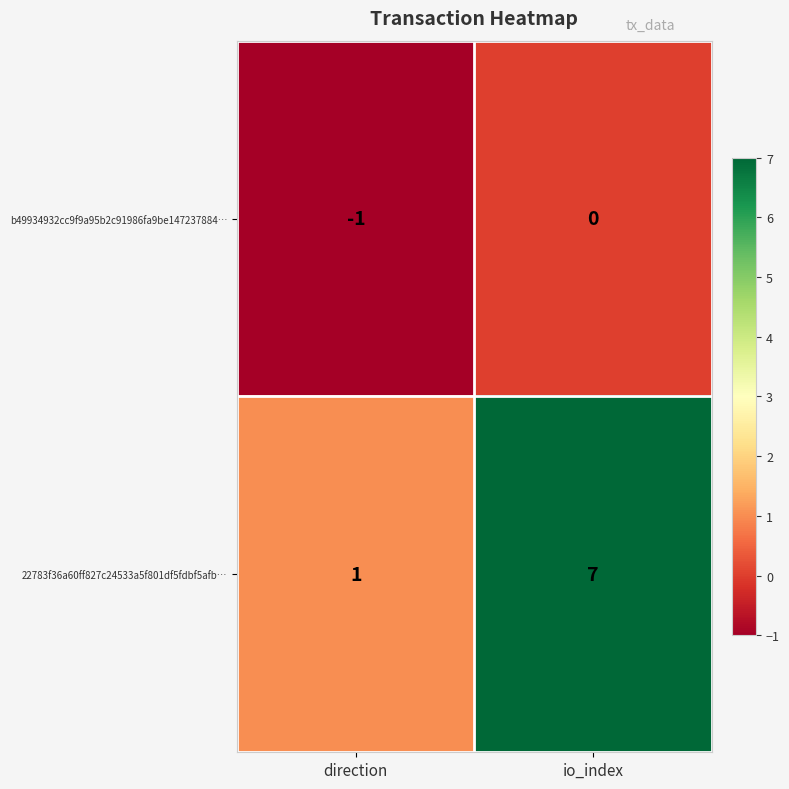

The value of 22783f36a60ff827c24533a5f801df5fdbf5afb… at io_index is 4. True or false?

False